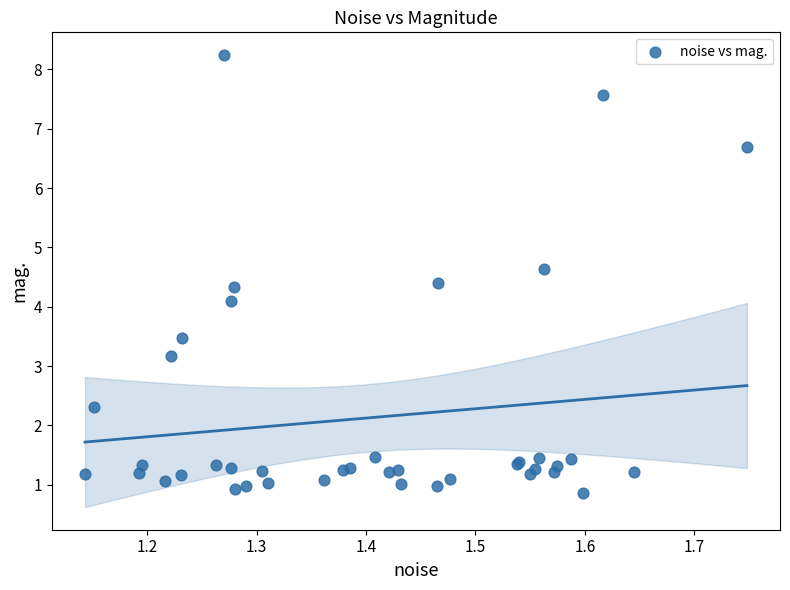

What Y value in the scatter plot is closest to 4?

4.1